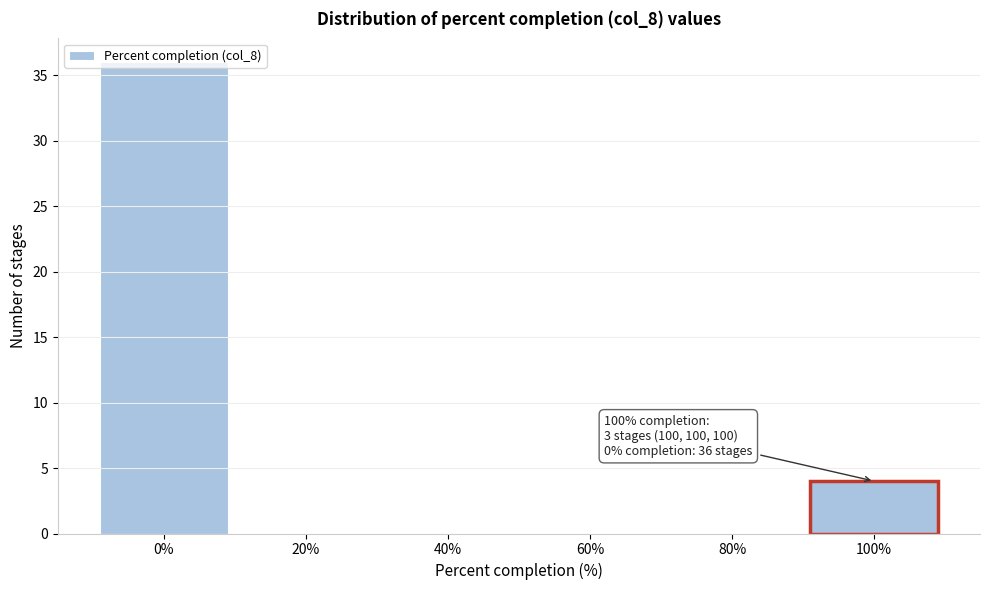

Over which range of the x-axis is the bar tallest?

-10 to 10